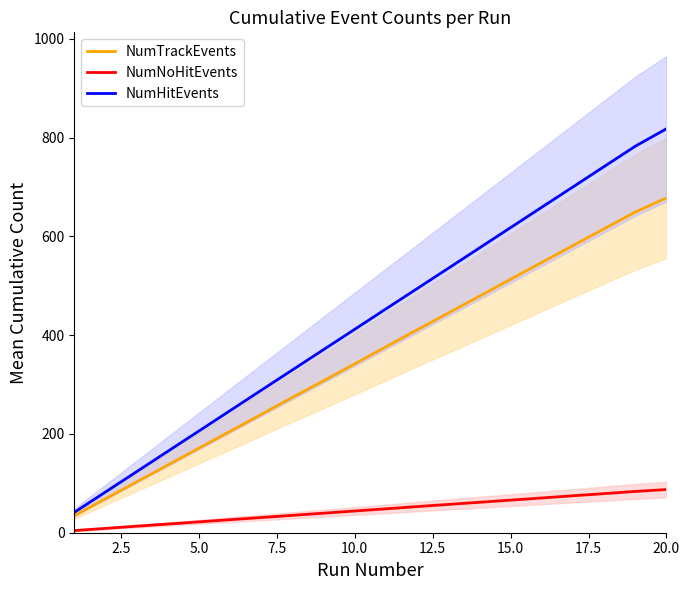

What is the lowest value of the NumTrackEvents series?

34.4